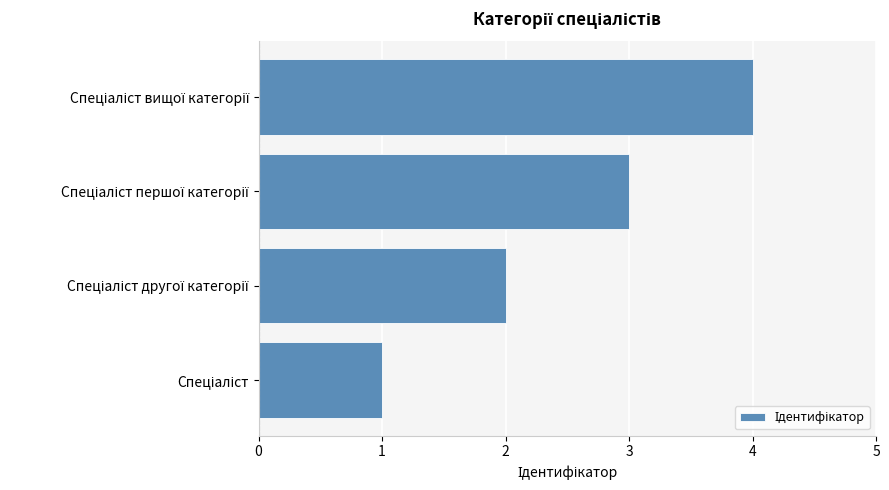

What is the difference between the maximum and minimum values?

3